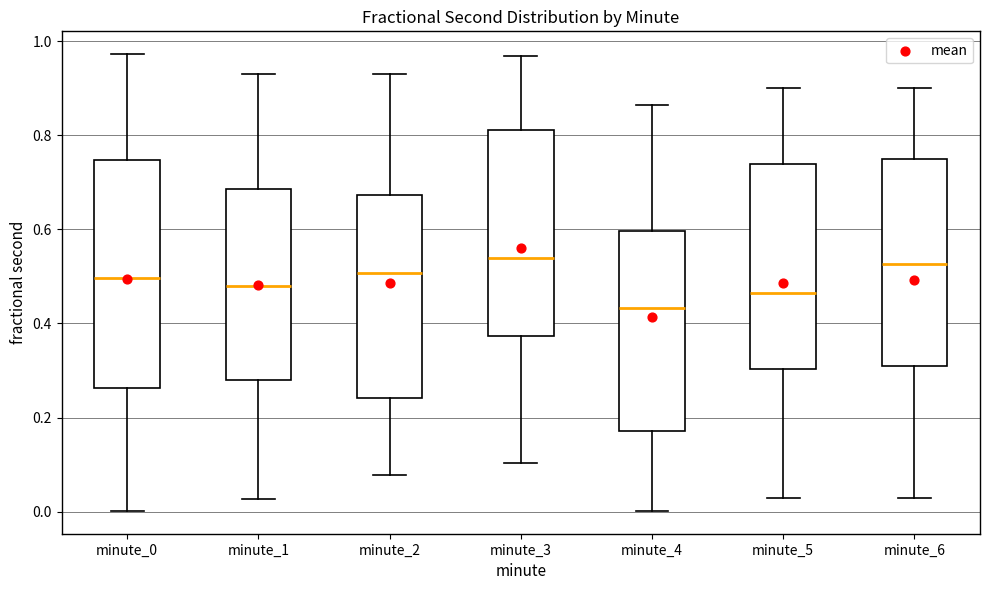

Reading left to right, read every box against the y-axis: the position of its median line, the range the box covers, and the ends of its whiskers. The values are not printed on the chart, so give them approximately, as read against the axis.

minute_0: median 0.50, box 0.26 to 0.74, whiskers 0.00 to 0.98
minute_1: median 0.48, box 0.28 to 0.68, whiskers 0.02 to 0.94
minute_2: median 0.50, box 0.24 to 0.68, whiskers 0.08 to 0.94
minute_3: median 0.54, box 0.38 to 0.82, whiskers 0.10 to 0.96
minute_4: median 0.44, box 0.18 to 0.60, whiskers 0.00 to 0.86
minute_5: median 0.46, box 0.30 to 0.74, whiskers 0.02 to 0.90
minute_6: median 0.52, box 0.30 to 0.76, whiskers 0.02 to 0.90